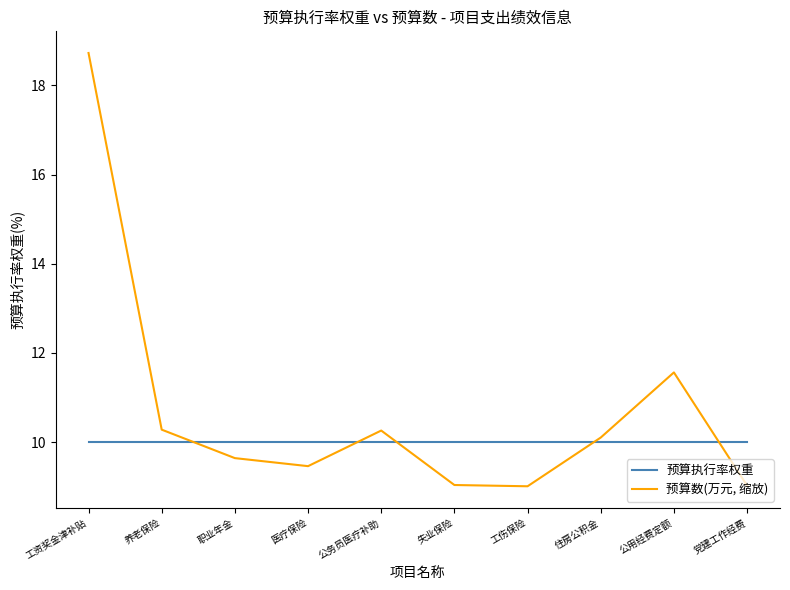

True or false: 预算数(万元, 缩放) and 预算执行率权重 cross at least once.

True